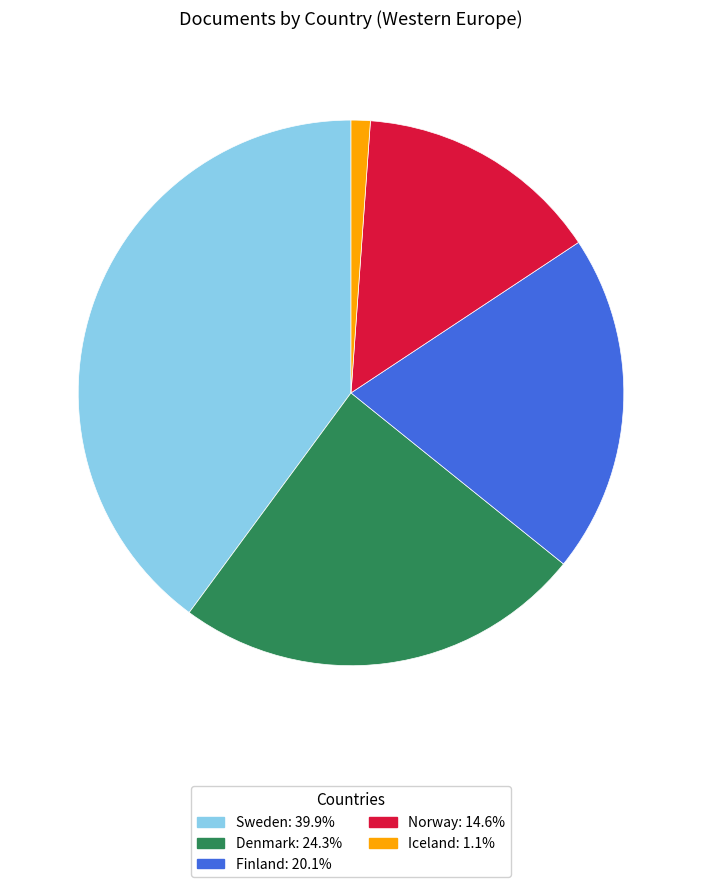

Combined, do Sweden and Finland account for over 50%?

Yes